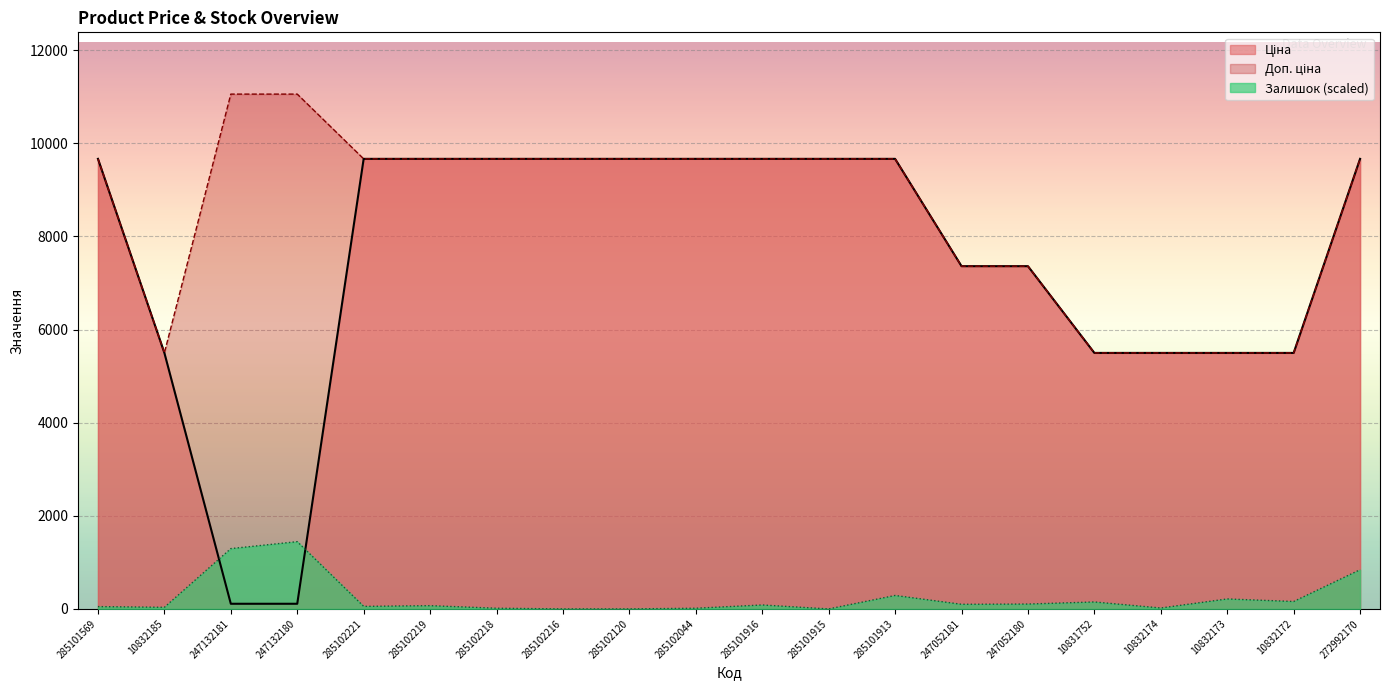

True or false: Залишок and Доп. ціна cross at least once.

False